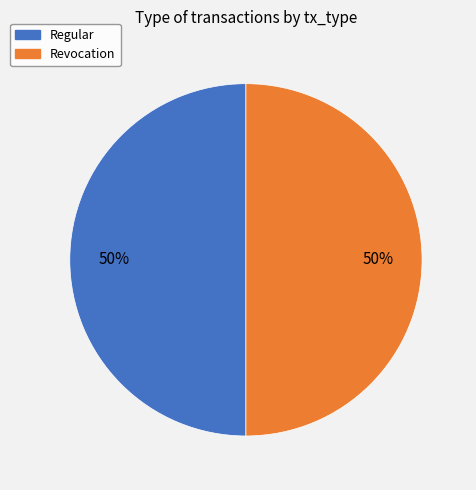

What is the ratio of the value at Regular to the value at Revocation?

1.0